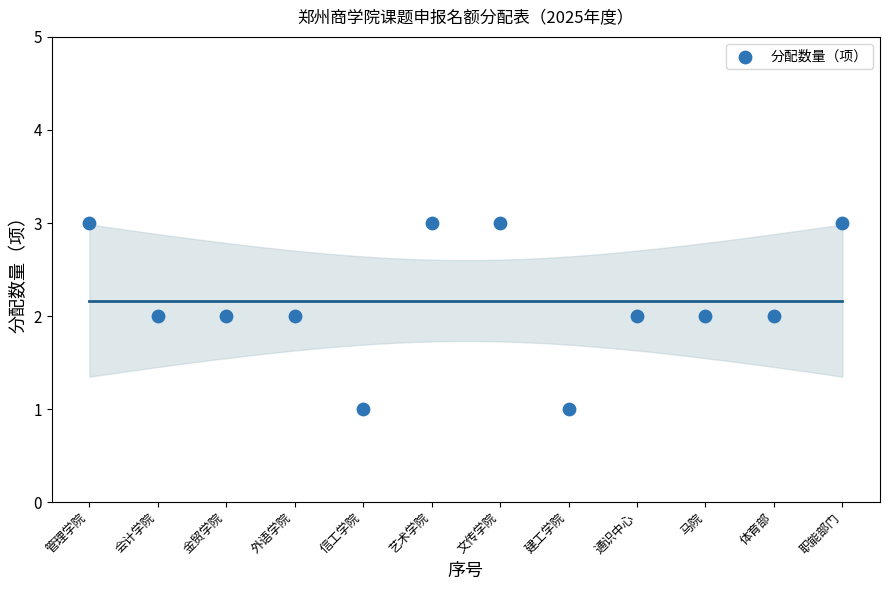

What is the average X value?

6